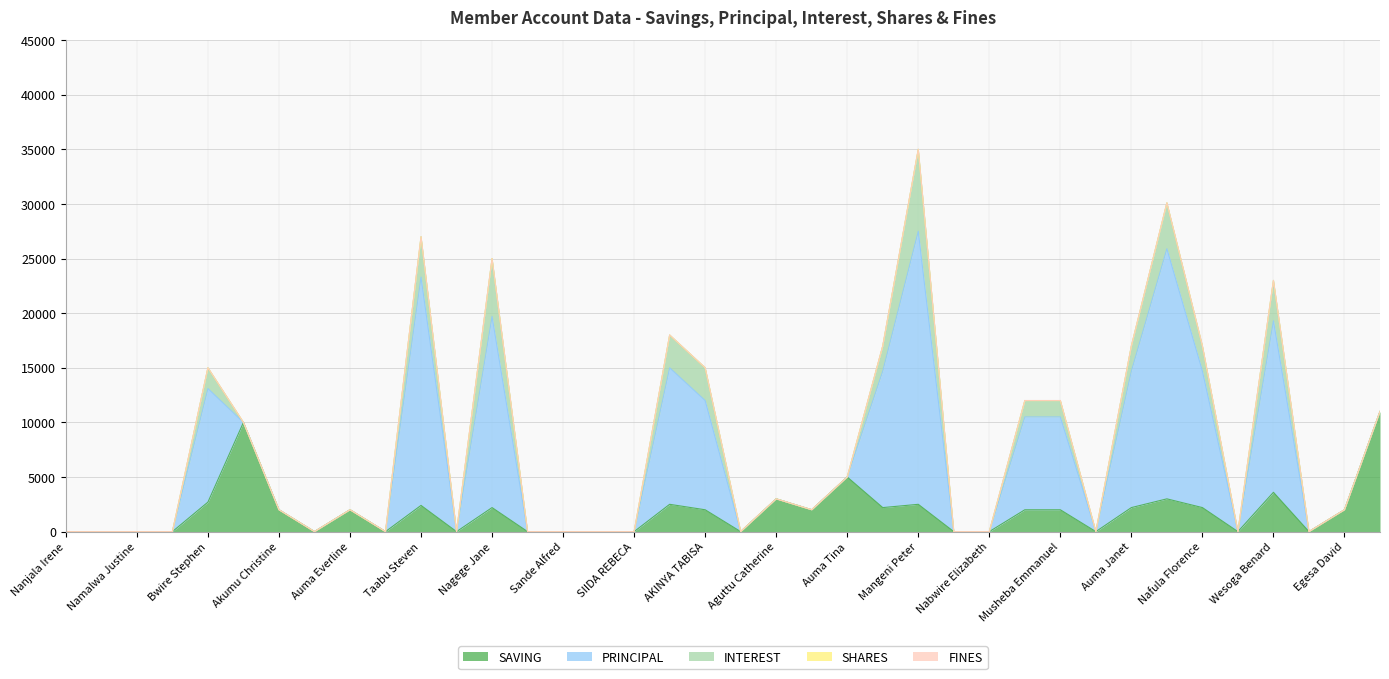

At which category is the sum across all series the highest?

Mangeni Peter